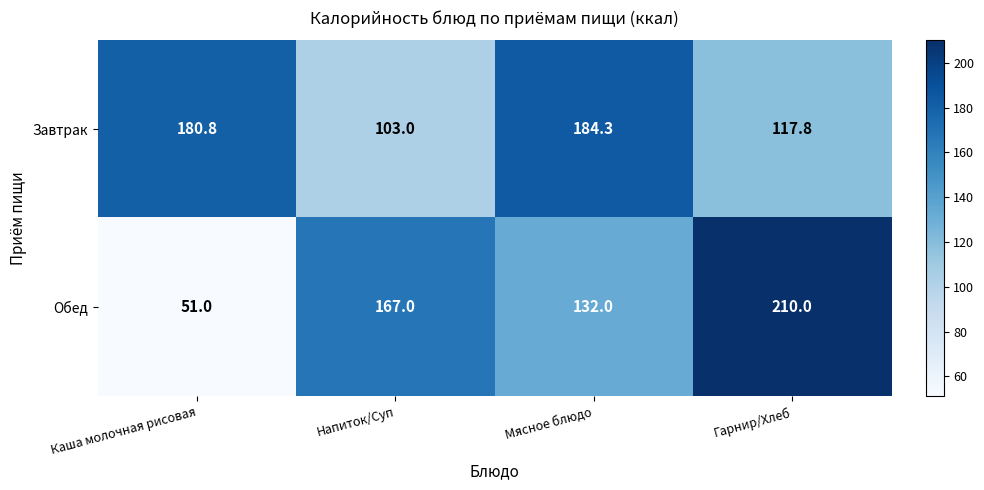

Read the Обед value at Каша молочная рисовая.

51.0